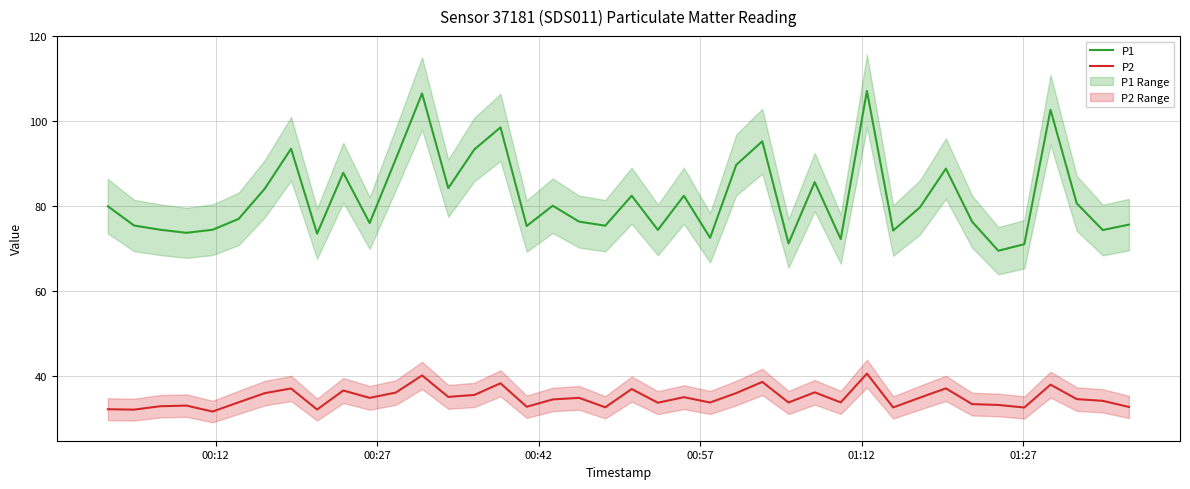

True or false: P2 and P1 intersect in this chart.

False